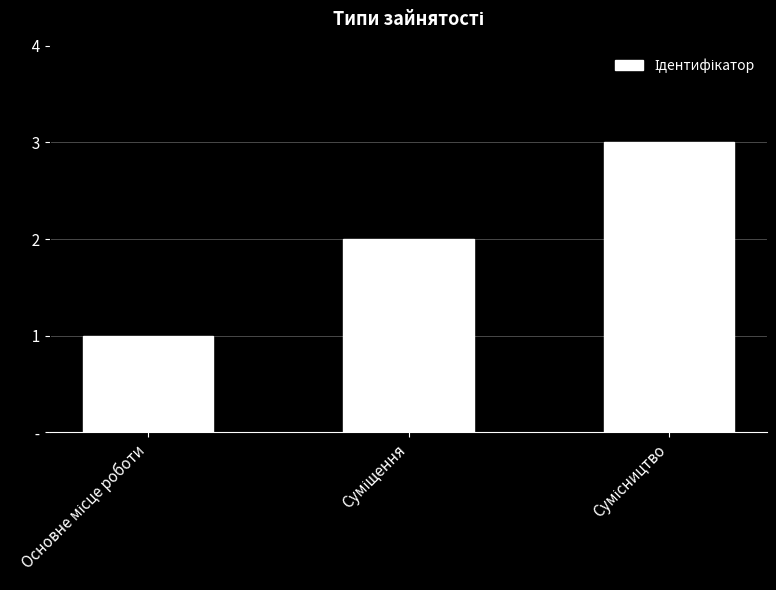

What position from the left is Суміщення?

2